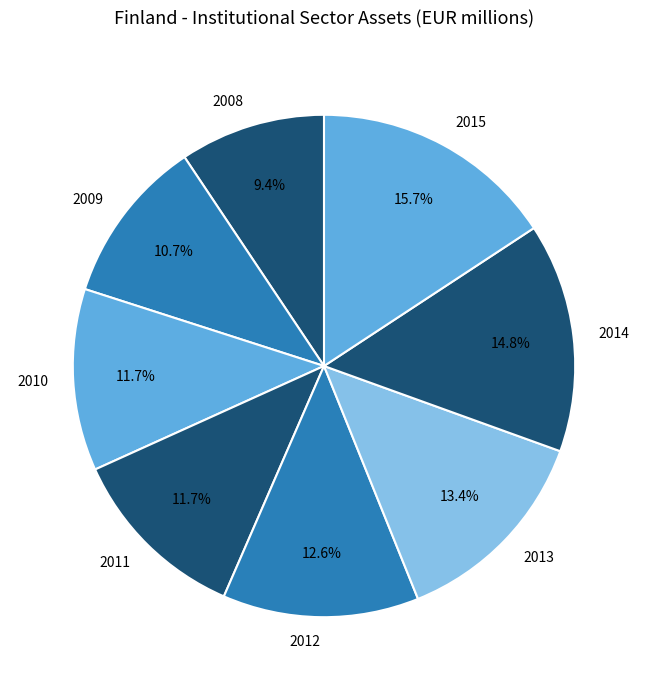

What percentage is the 2014 slice, to the nearest percent?

15%